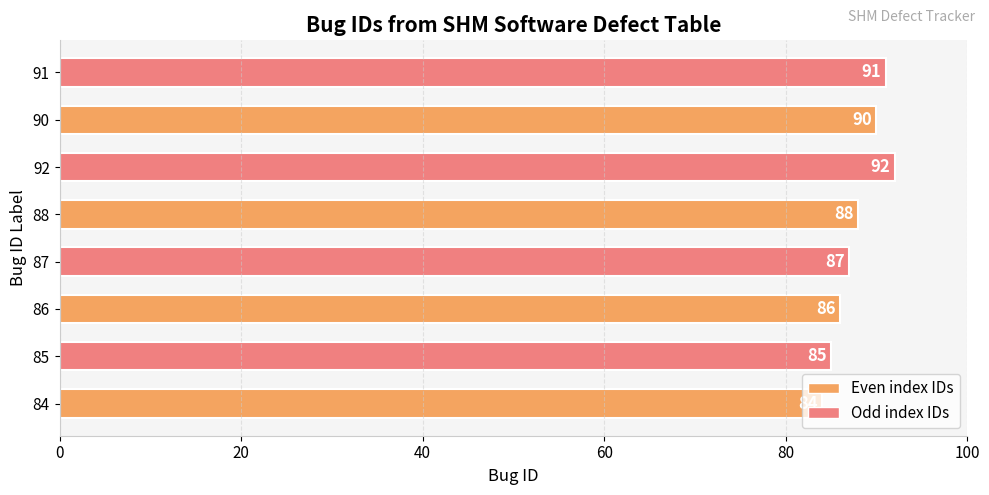

The chart shows a value of 128 at 87. True or false?

False